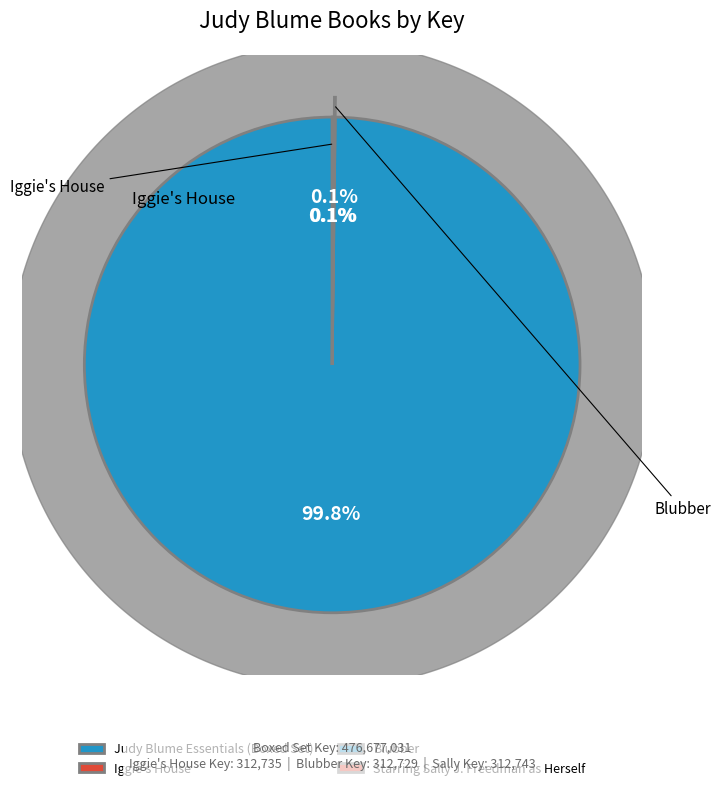

Is there any slice that represents more than half of the pie?

Yes